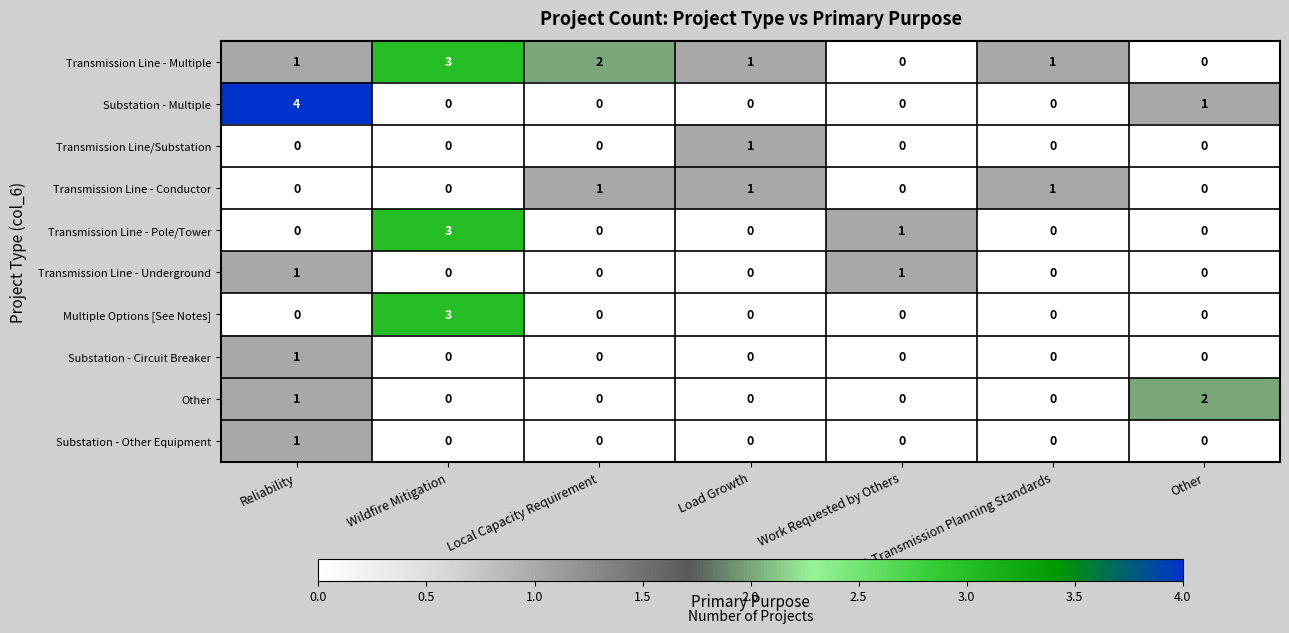

Between Load Growth and CAISO Transmission Planning Standards, which series saw the biggest shift?

Transmission Line/Substation